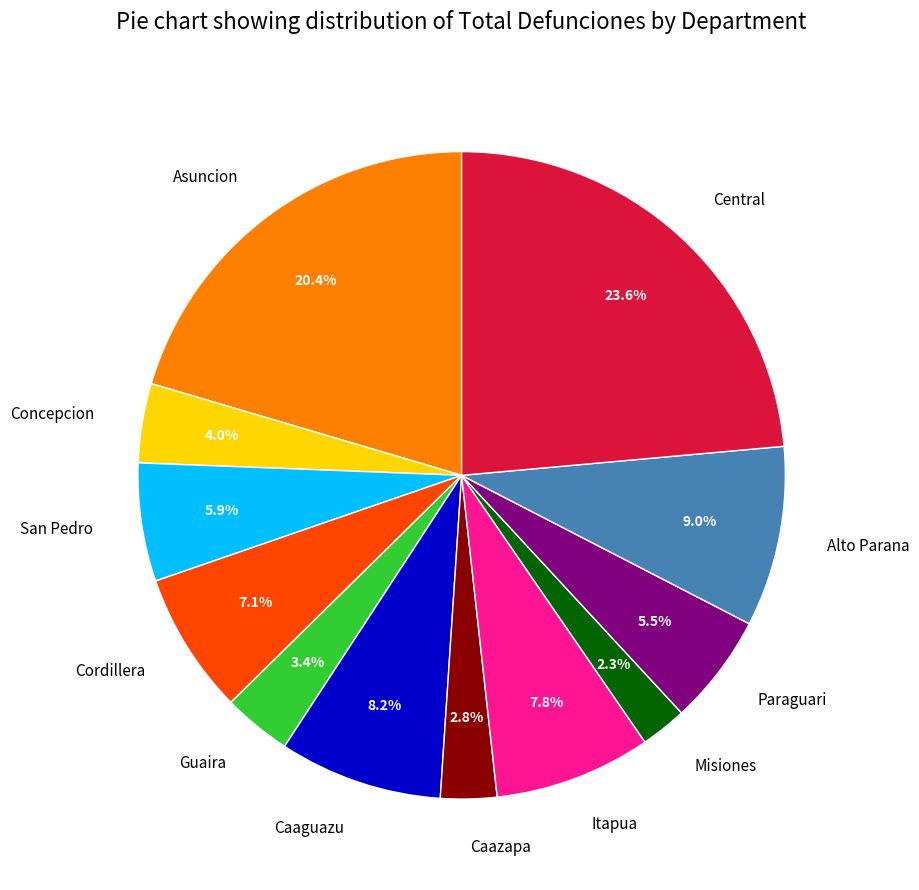

Which category has the biggest portion of the pie?

Central